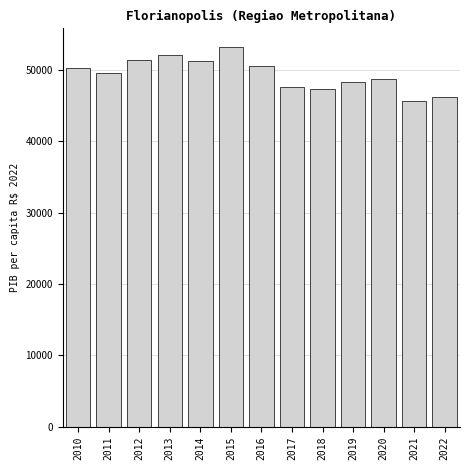

What is the maximum value shown in the chart?

53161.4